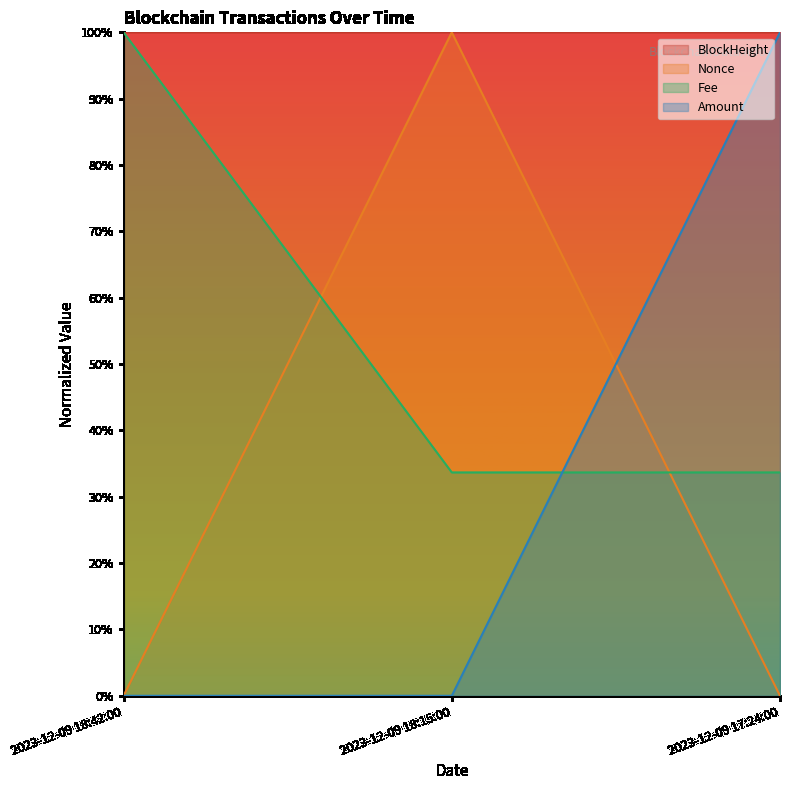

Does the chart display data point markers on the line(s)?

No